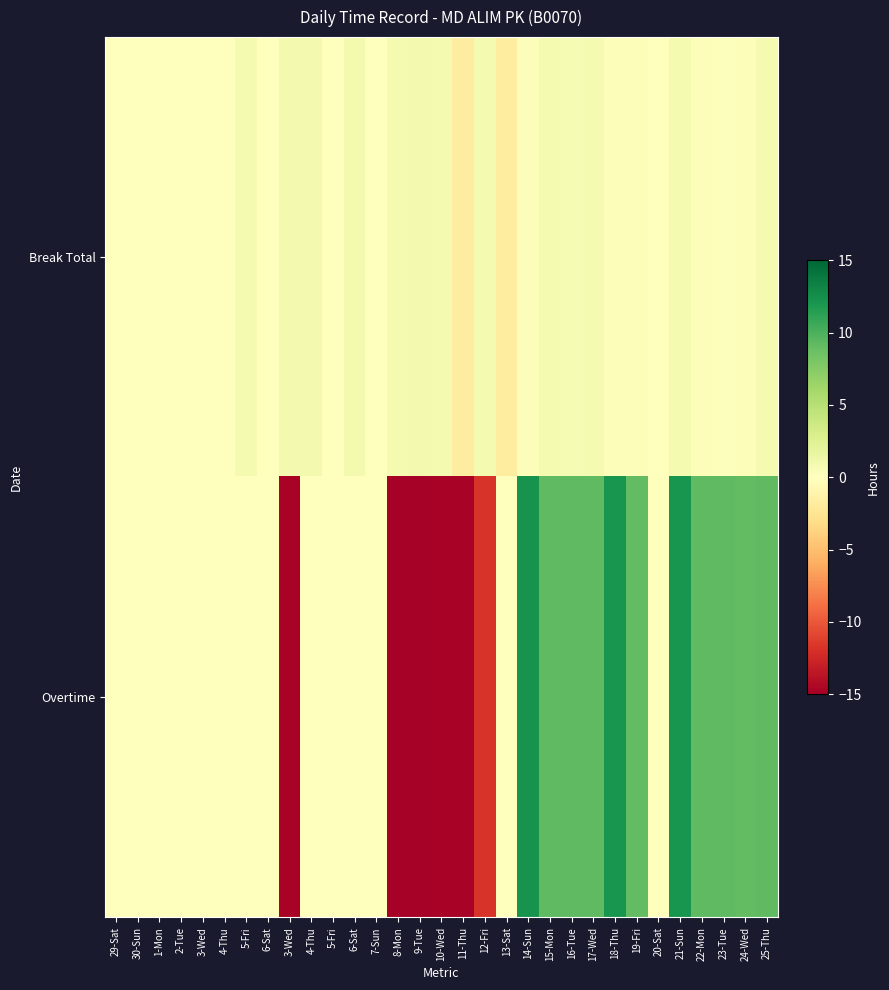

Which series changed the most between 1-Mon and 22-Mon?

Overtime